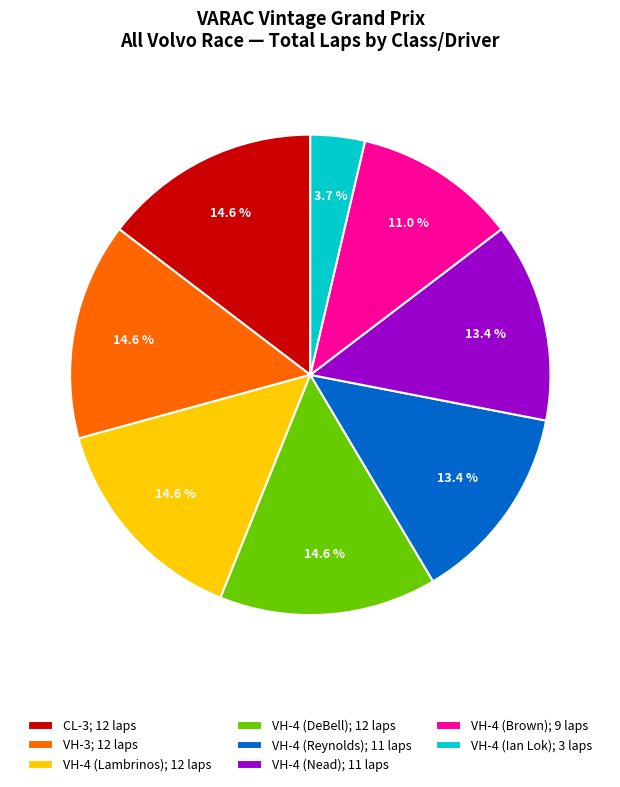

Which has a higher value, CL-3; 12 laps or VH-4 (Ian Lok); 3 laps?

CL-3; 12 laps